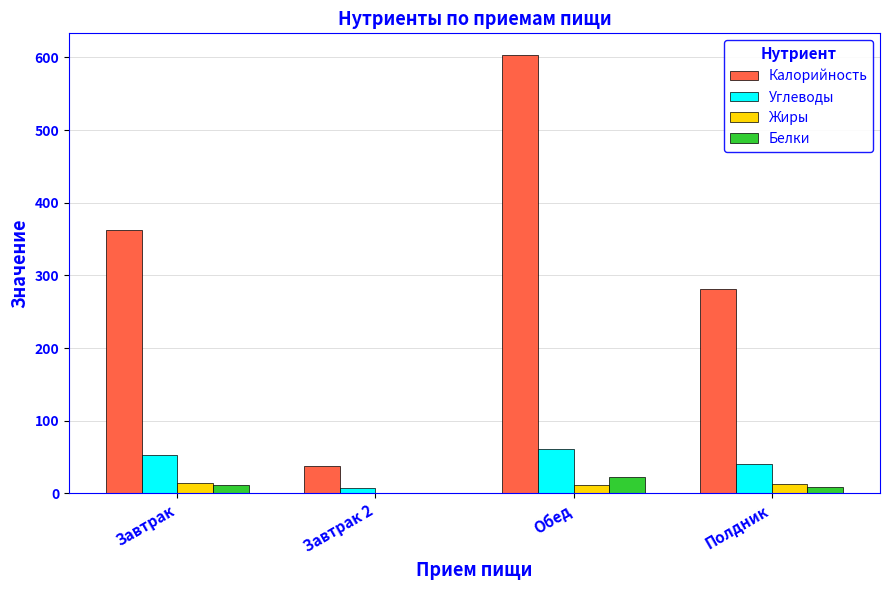

At which category is the sum across all series the highest?

Обед